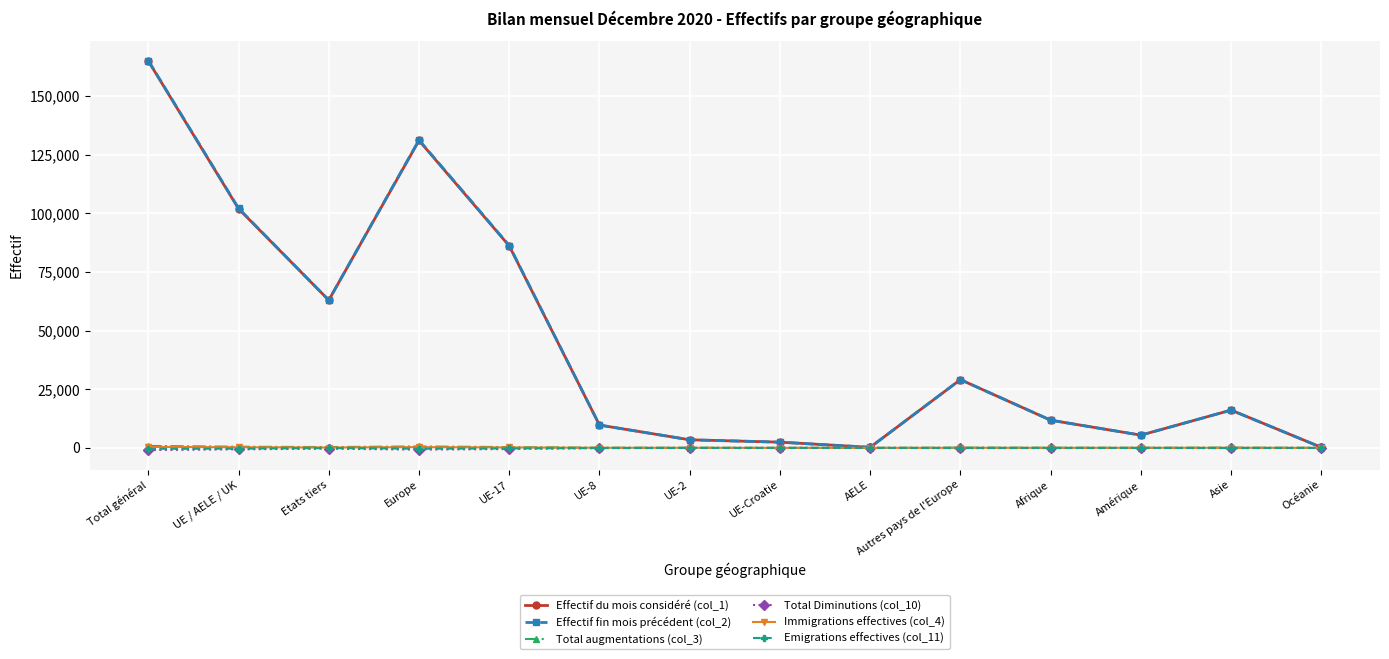

What is the label of the 11th point from the right?

Europe